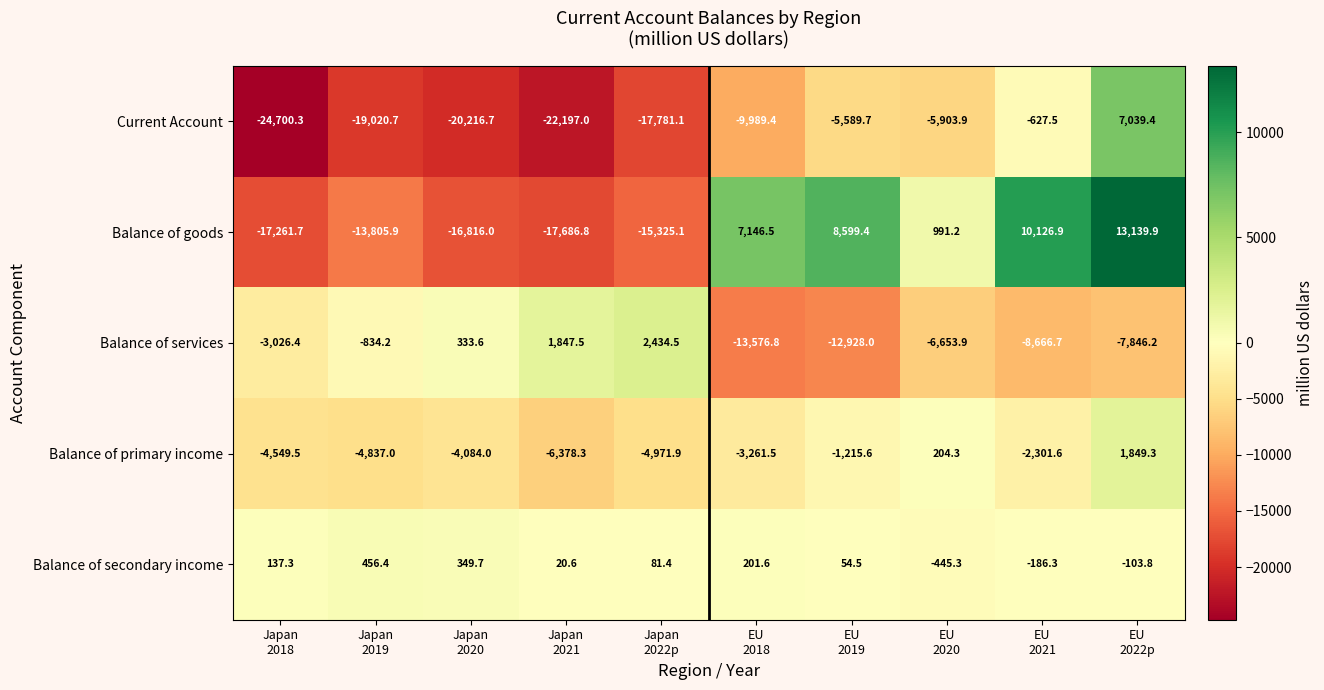

Rank the series by their maximum value, from highest to lowest.

Balance of goods, Current Account, Balance of services, Balance of primary income, Balance of secondary income